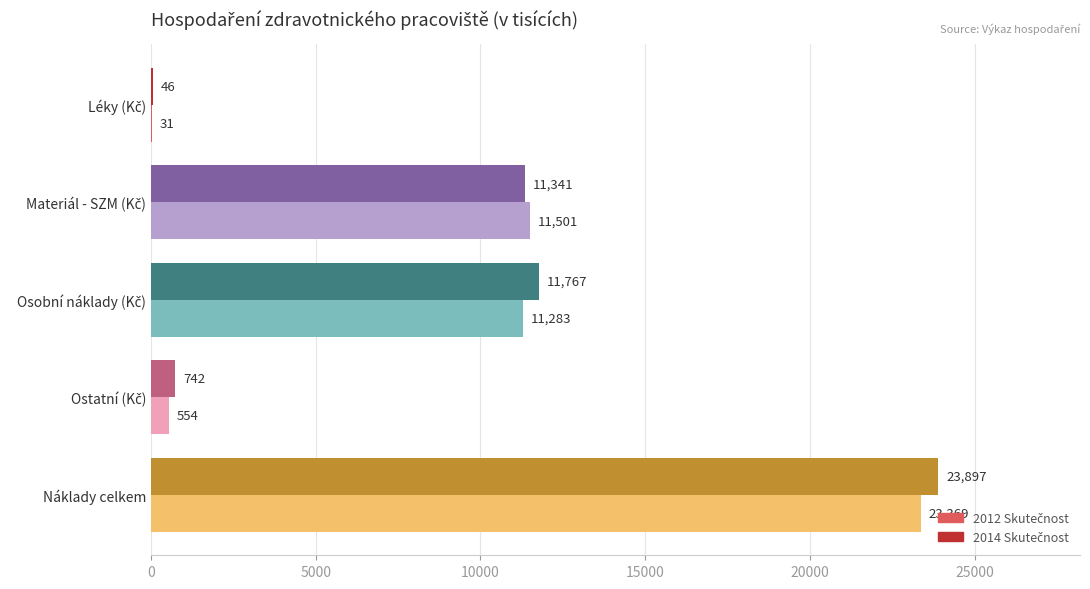

At which category does the chart reach its peak across all series?

Náklady celkem